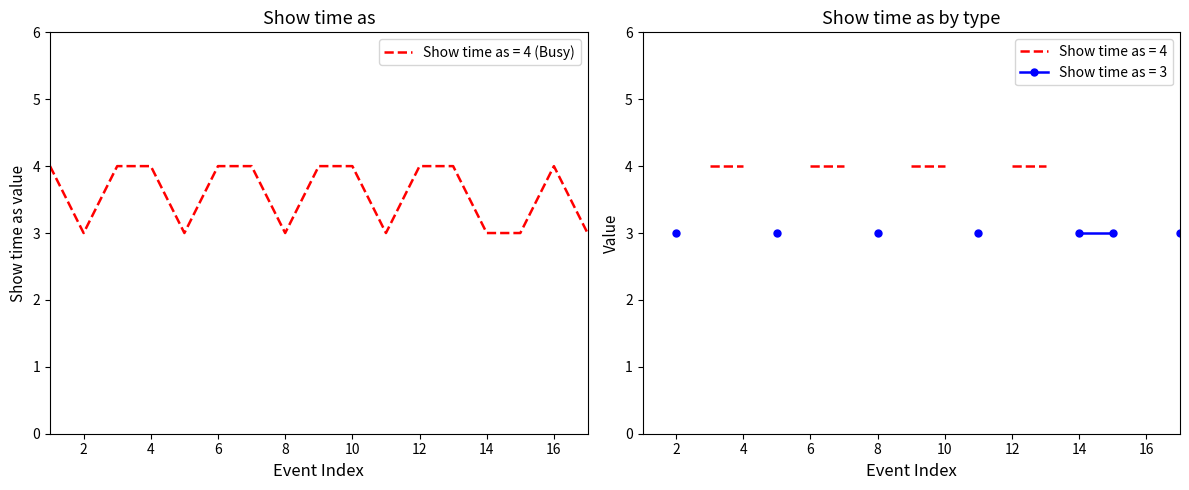

Count the values in the range 3 to 4.

17